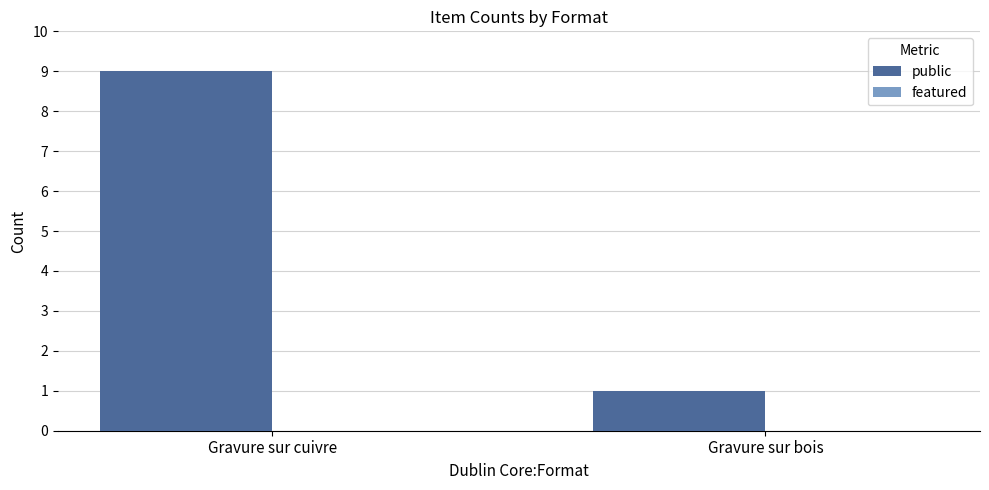

Rank the categories by value from highest to lowest.

Gravure sur cuivre, Gravure sur bois